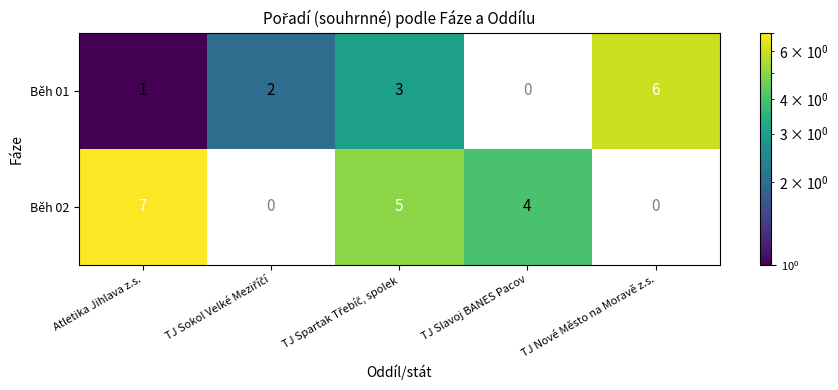

The Běh 01 series shows 0 at Atletika Jihlava z.s.. True or false?

False